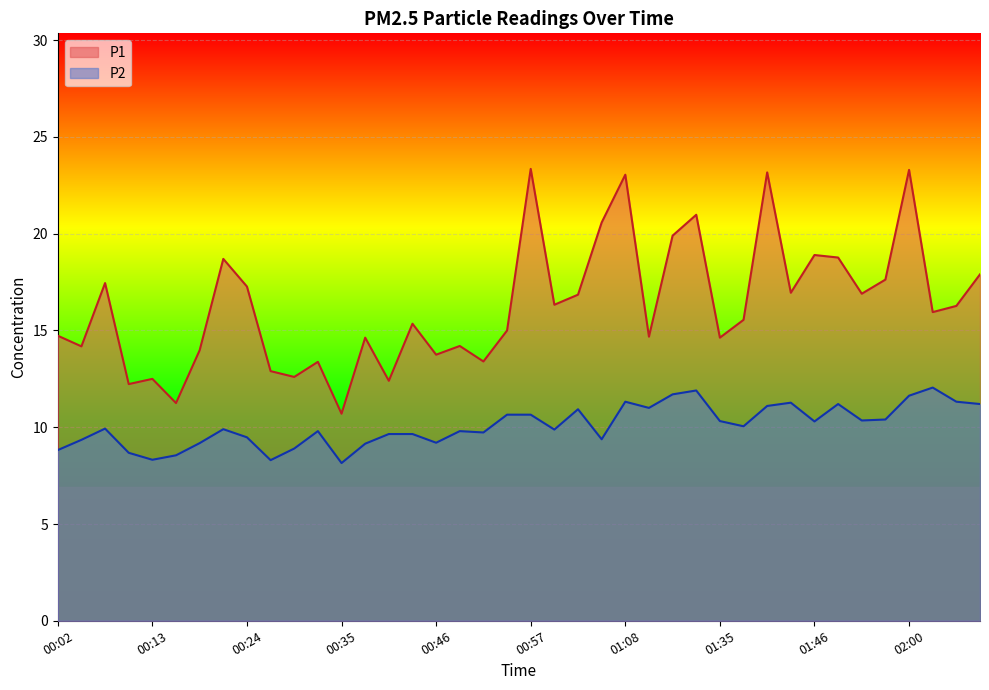

Between 00:37 and 01:02, which series saw the biggest shift?

P1